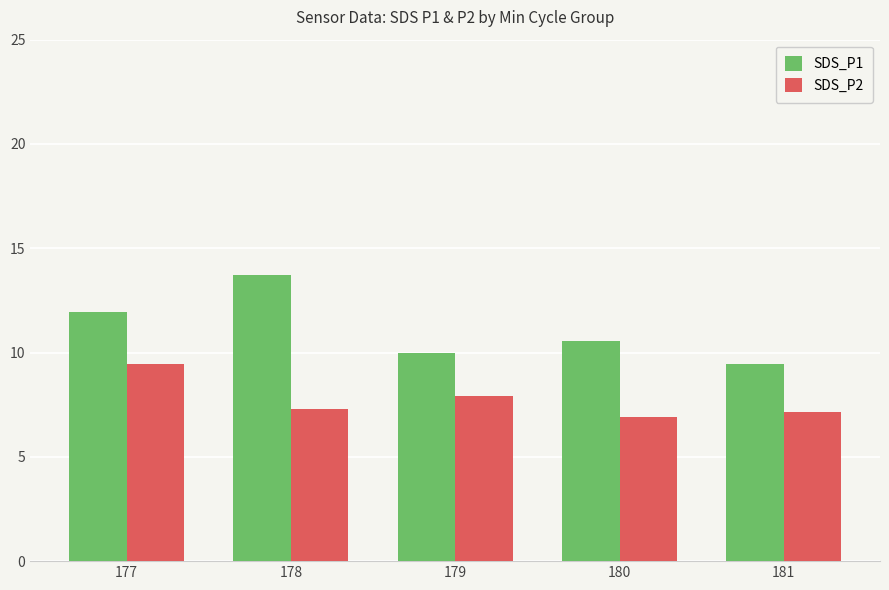

What is the highest value of the SDS_P1 series?

13.7